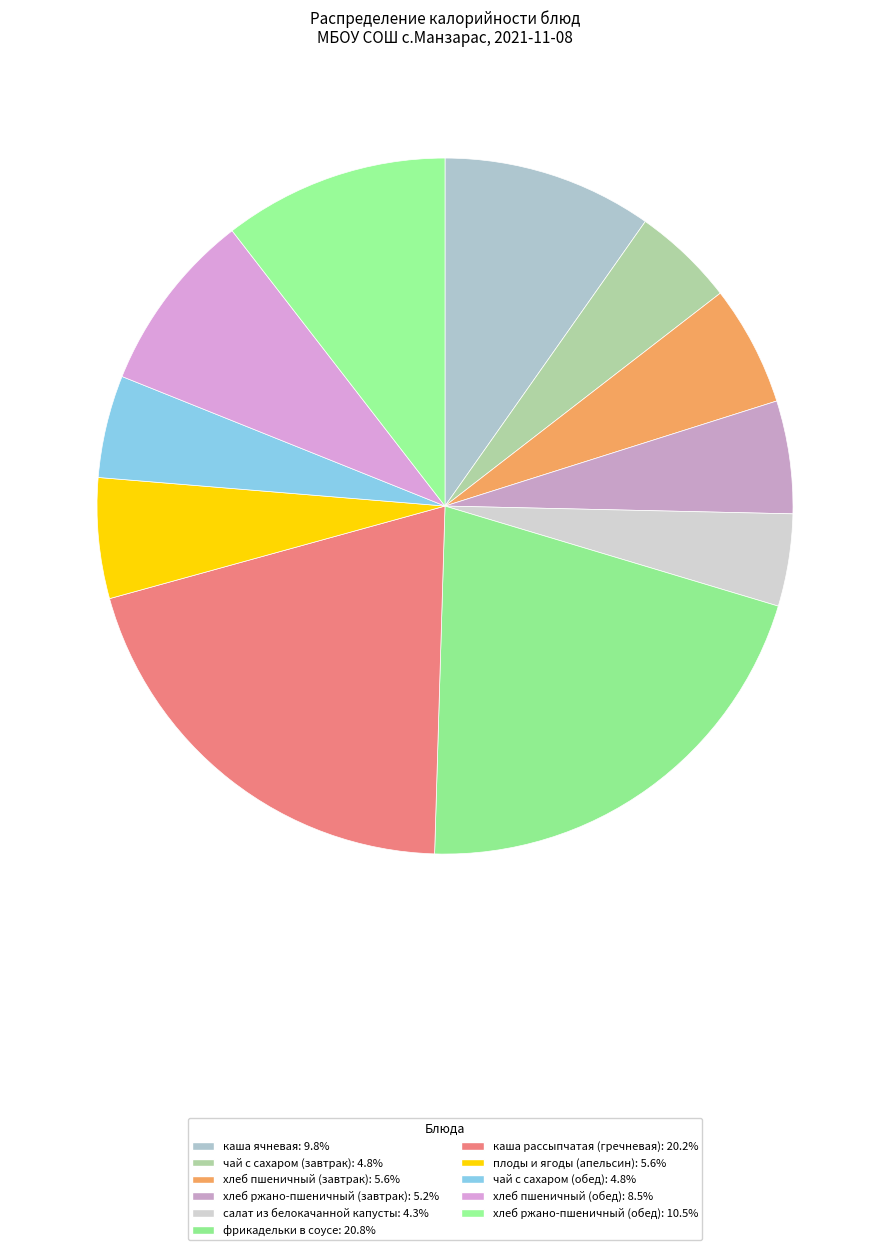

Which has a higher value, чай с сахаром (завтрак) or фрикадельки в соусе?

фрикадельки в соусе